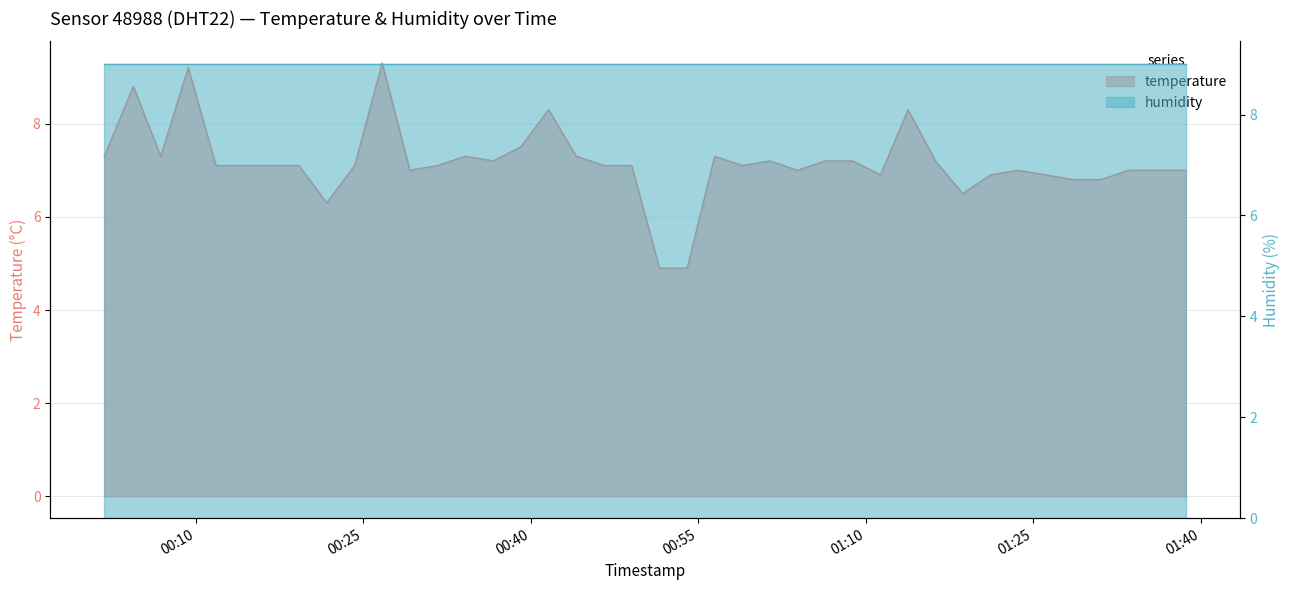

What is the change in value from 2023-12-20T01:23:38 to 2023-12-20T01:26:06?

-0.1